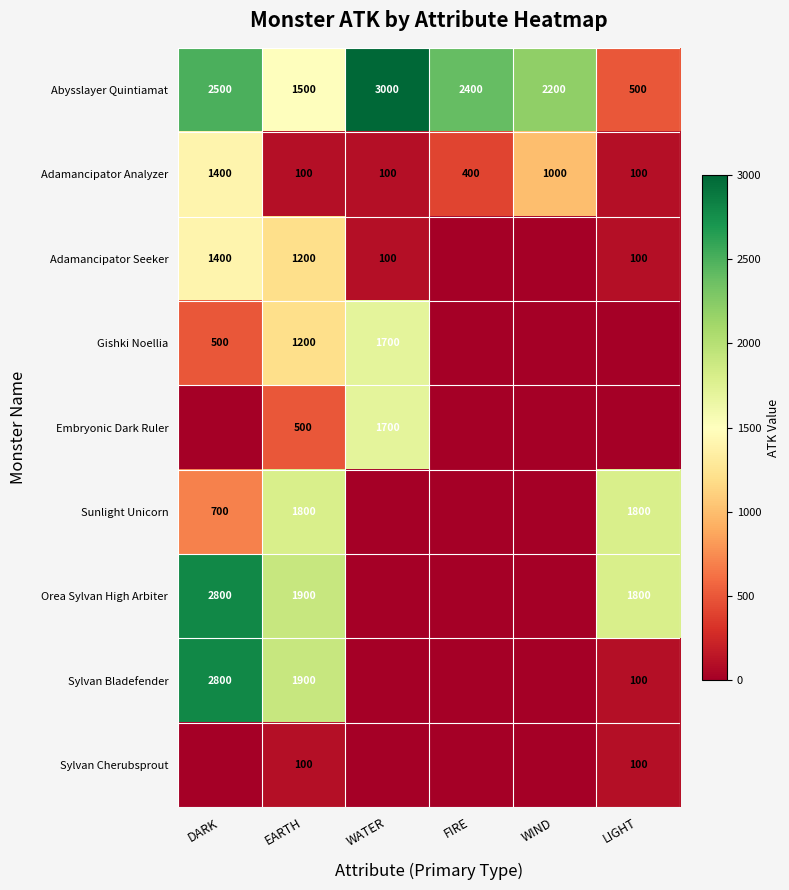

What is the difference between the second highest and second lowest values in the Abysslayer Quintiamat series?

1000